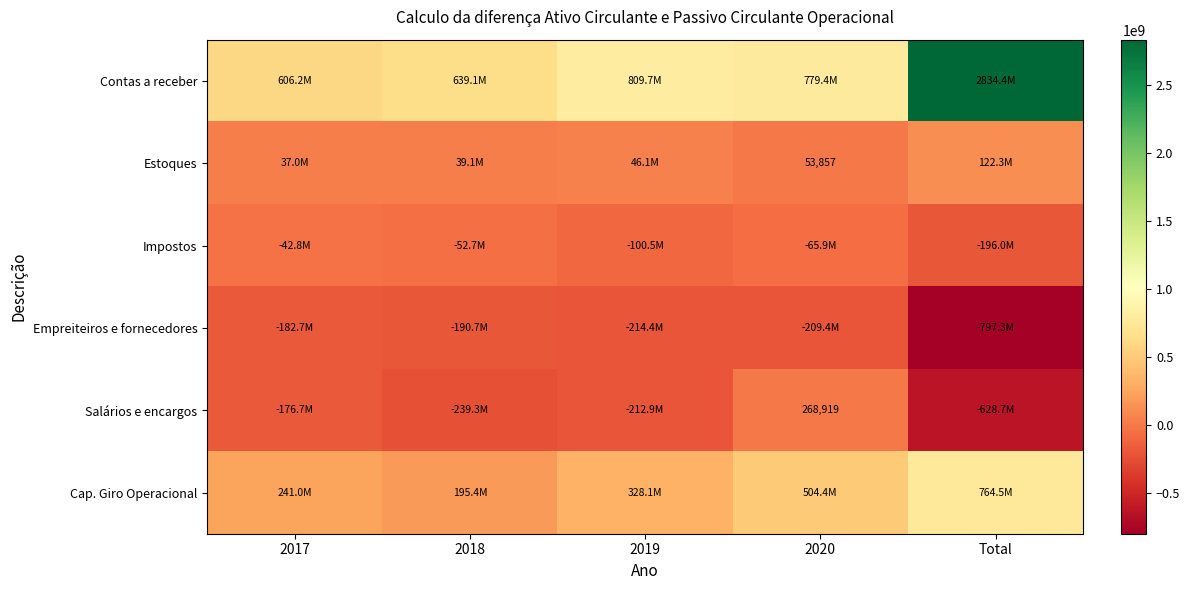

True or false: Salários e encargos has a value of 109663 at 2020.

False